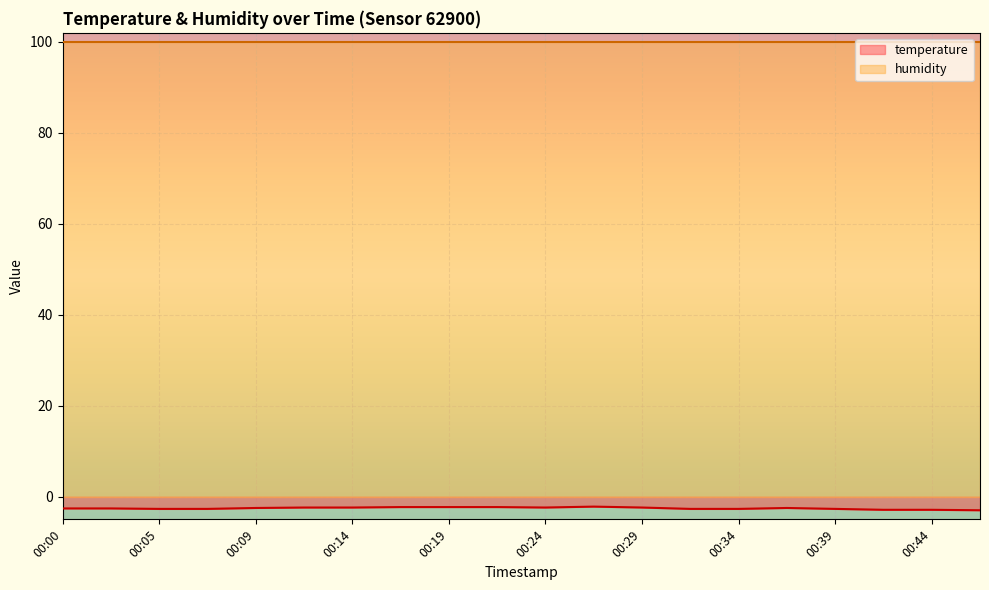

True or false: humidity has a value of 99.9 at 00:44.

True